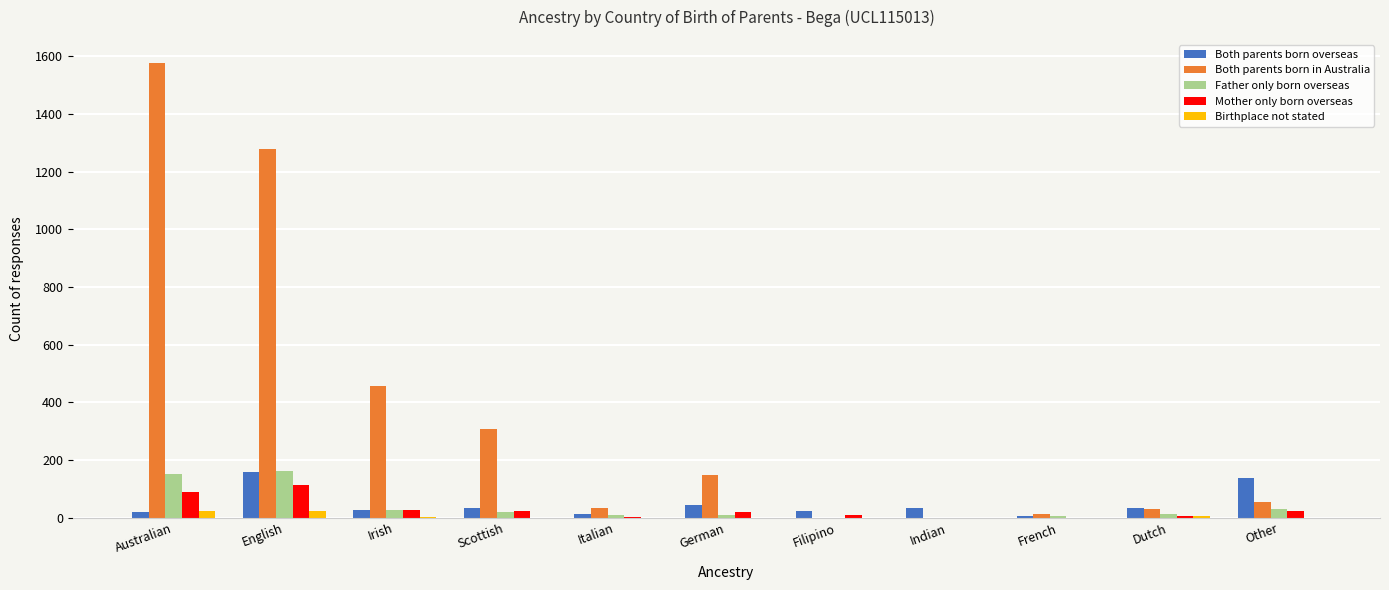

At which category is the sum across all series the highest?

Australian